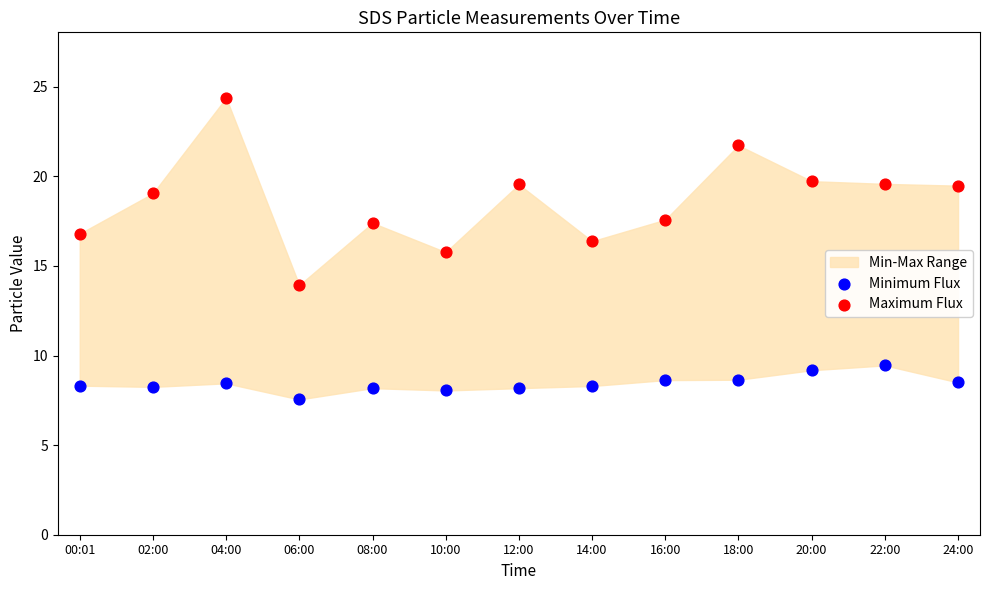

Which series reaches the maximum Y coordinate?

Maximum Flux